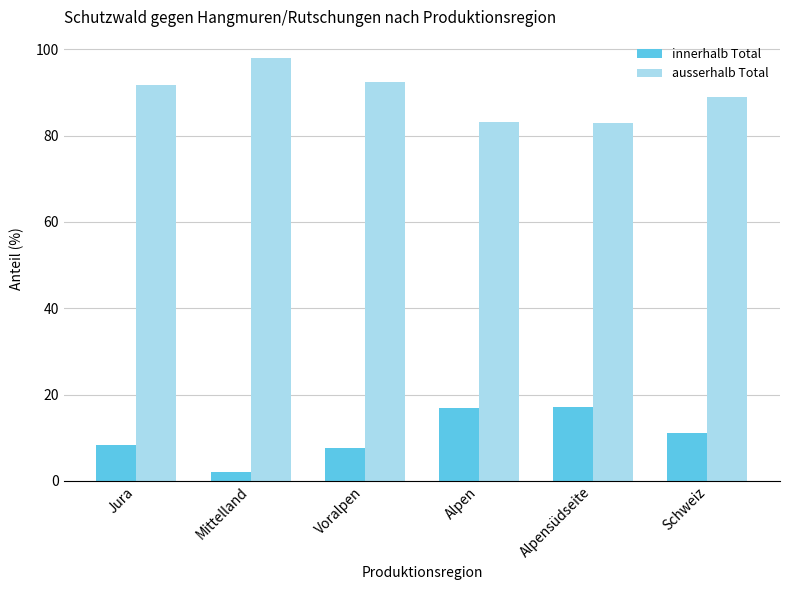

The value of ausserhalb Total at Schweiz is 89.0. True or false?

True